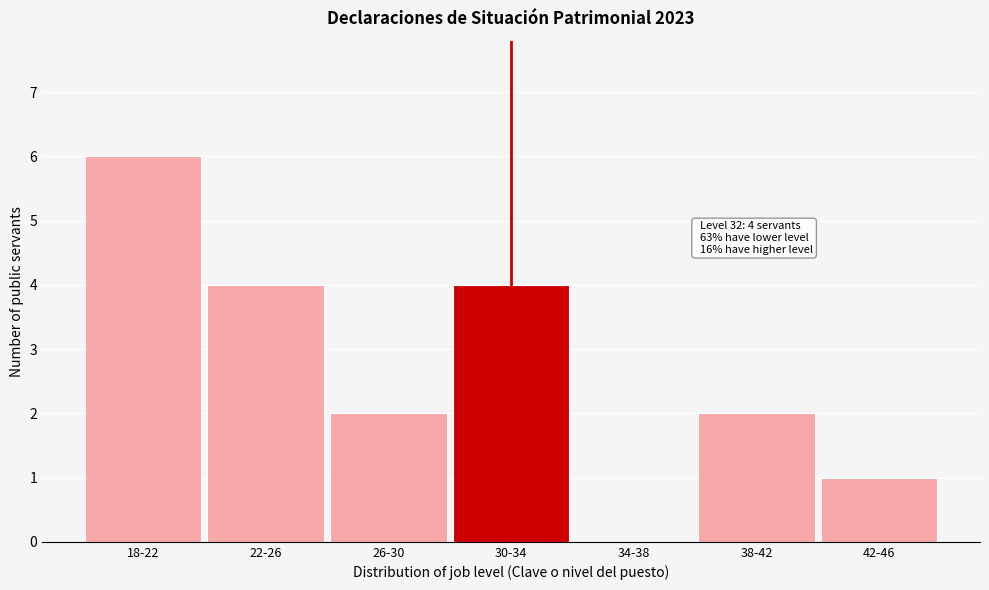

Reading left to right, extract all data points from this chart.

18-22=6	22-26=4	26-30=2	30-34=4	34-38=0	38-42=2	42-46=1